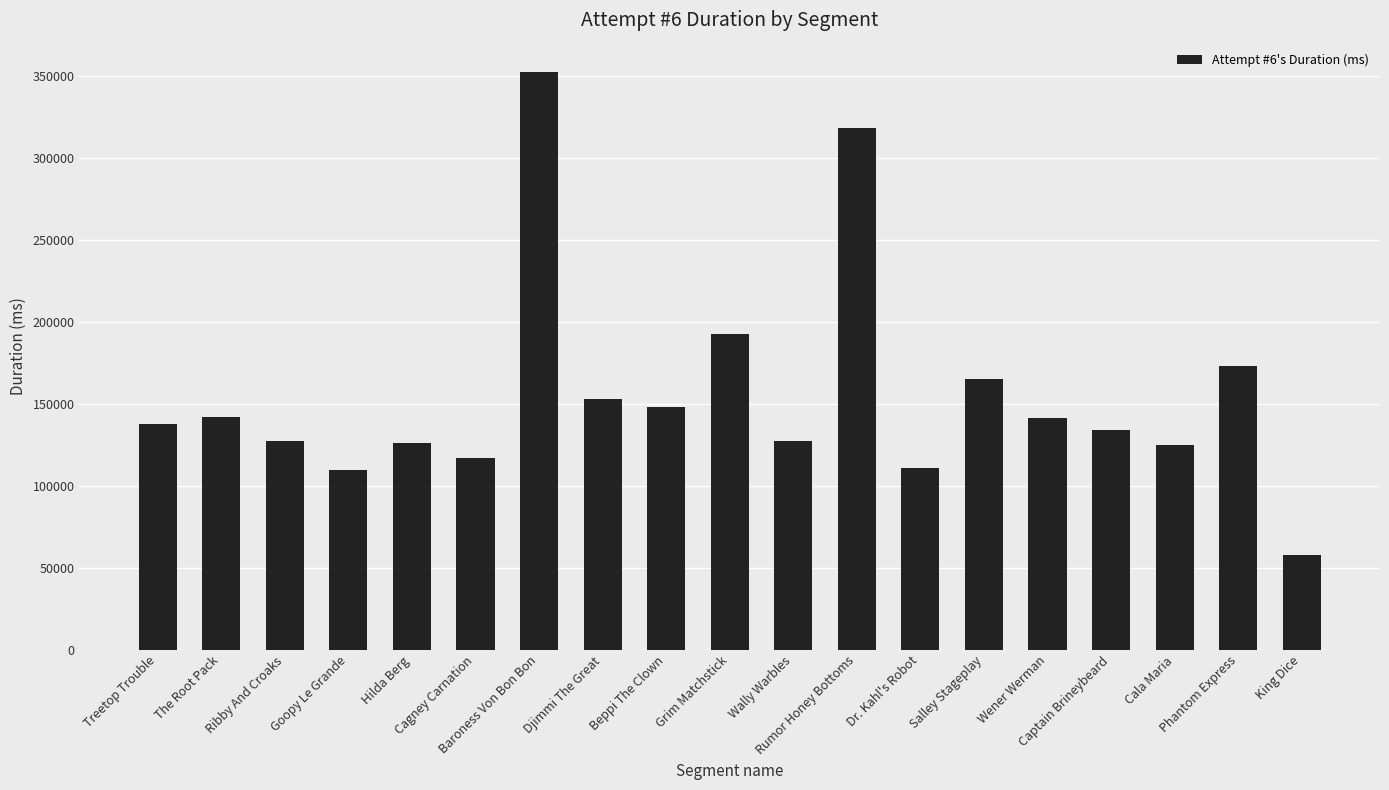

Is it true that the value at Beppi The Clown is 68334?

False